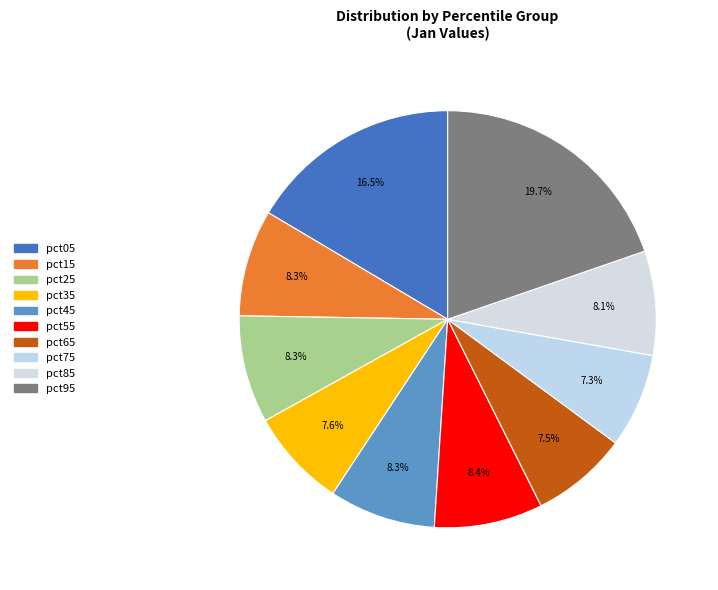

How much of the chart is everything except pct95?

80.3%